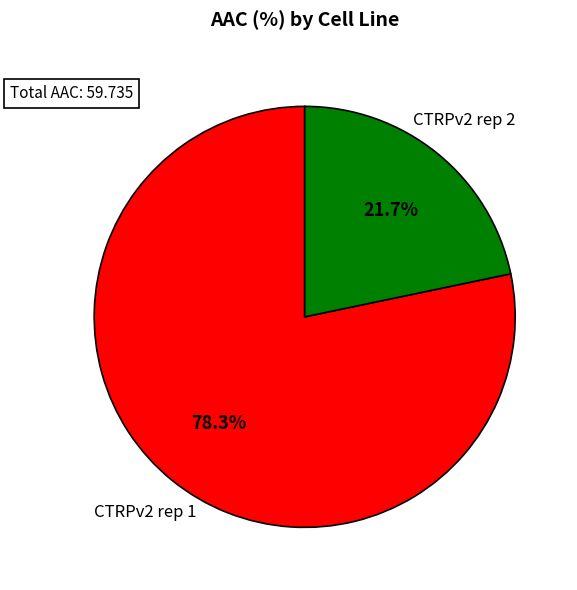

Does any single category account for the majority?

Yes